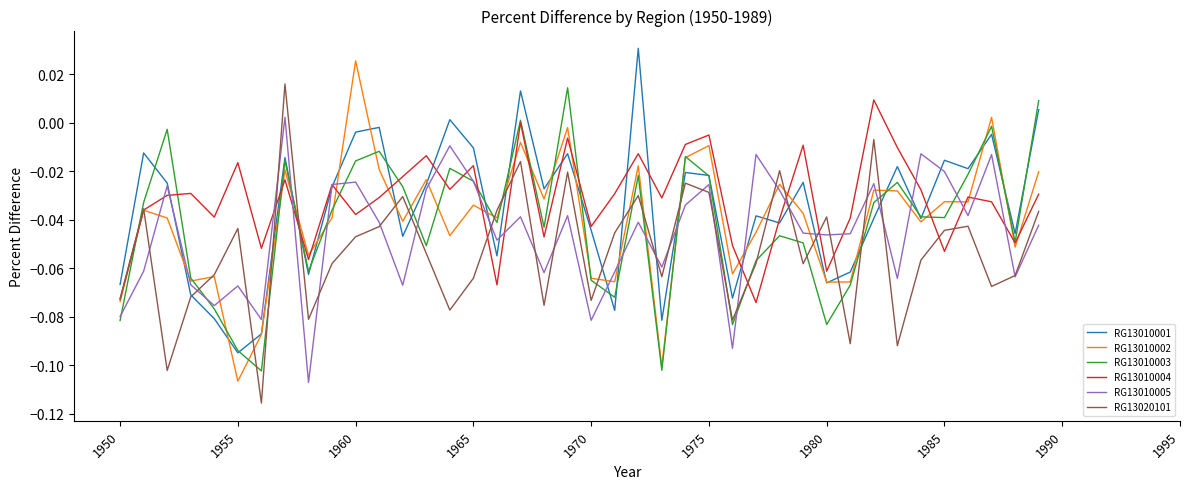

How many values in RG13010002 are below zero?

38